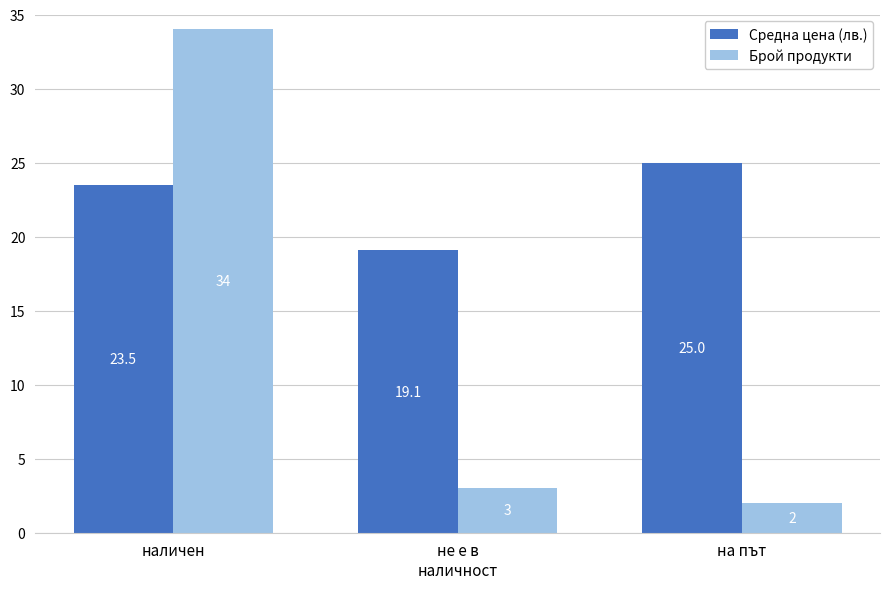

What is the label of the 1st bar from the right?

на път